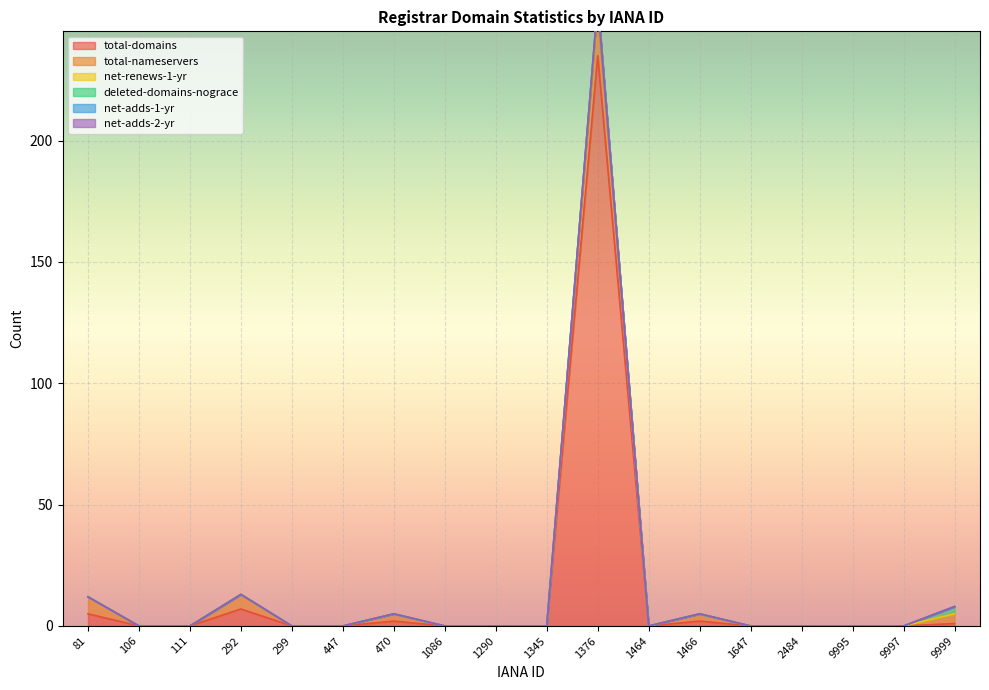

What is the difference between the maximum and minimum values in the total-domains series?

235